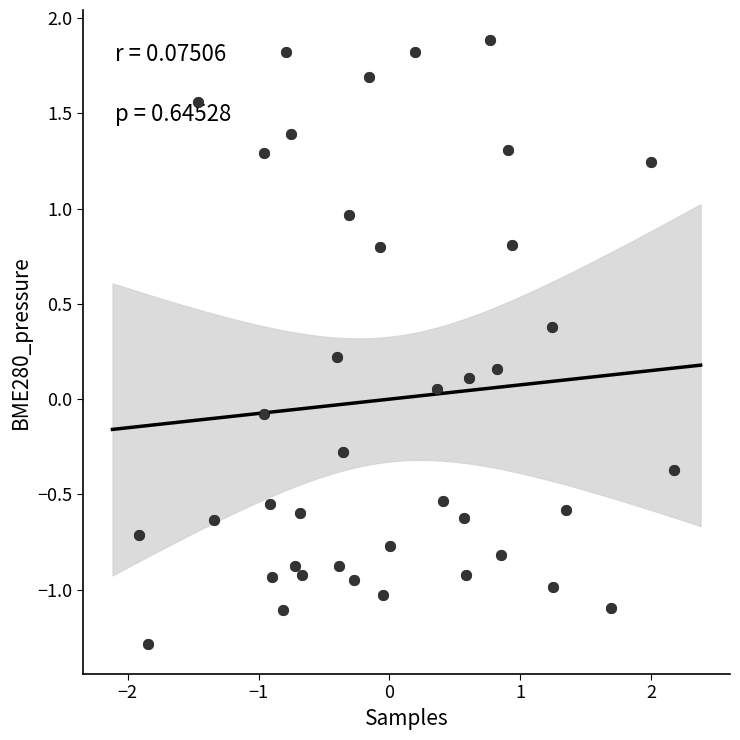

What is the range of Y values (max minus min)?

3.2